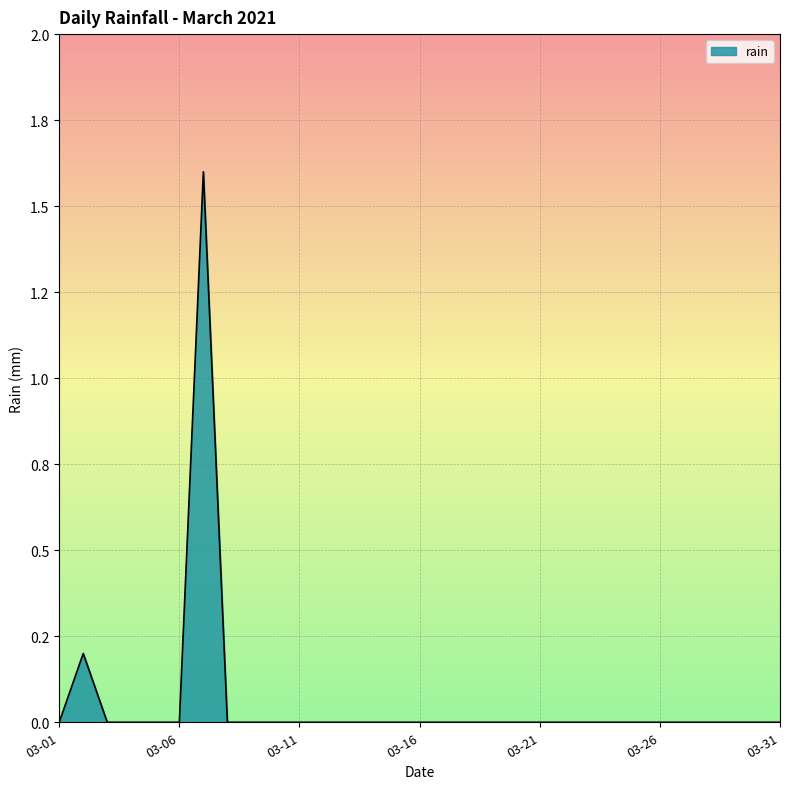

Reading left to right, what are all the values shown in this chart?

0.0	0.2	0.0	0.0	0.0	0.0	1.6	0.0	0.0	0.0	0.0	0.0	0.0	0.0	0.0	0.0	0.0	0.0	0.0	0.0	0.0	0.0	0.0	0.0	0.0	0.0	0.0	0.0	0.0	0.0	0.0